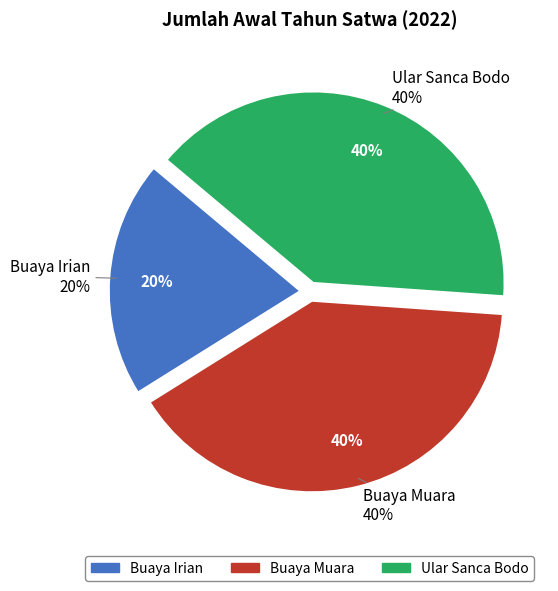

To the nearest percent, what percentage of the pie is Buaya Muara?

40%